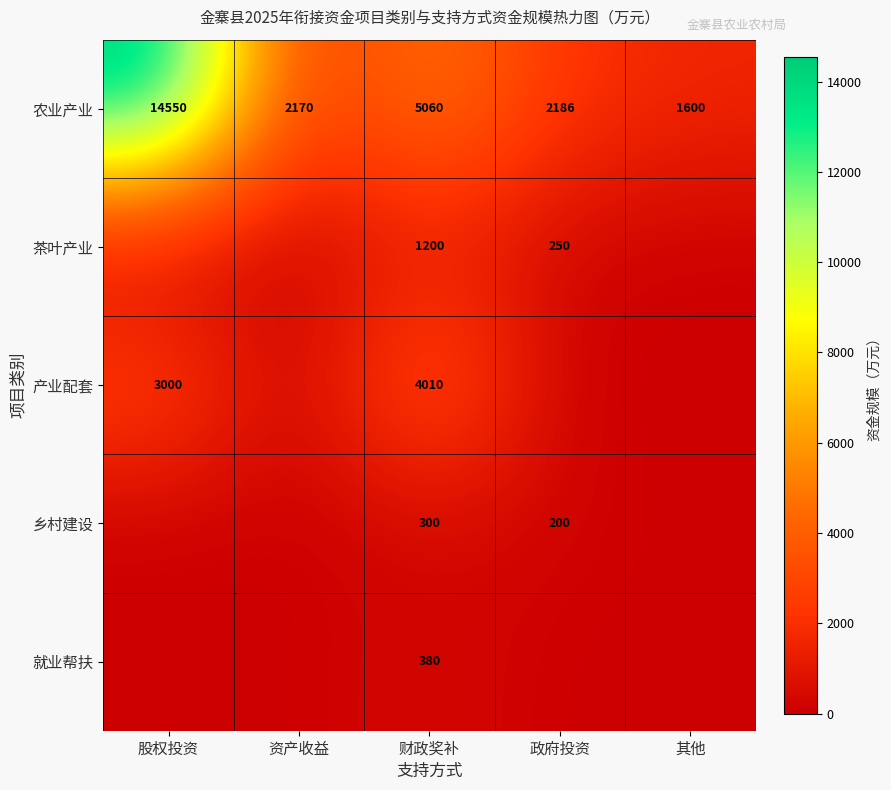

At 财政奖补, list the series in order from smallest to largest.

乡村建设, 就业帮扶, 茶叶产业, 产业配套, 农业产业